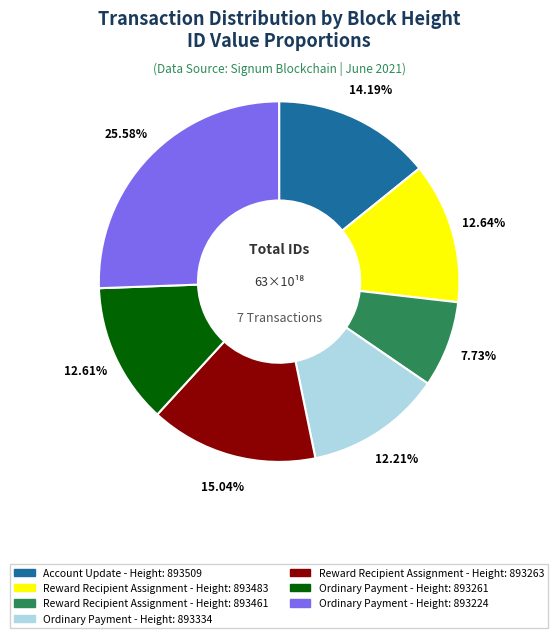

To the nearest percent, what is the average slice percentage?

14%